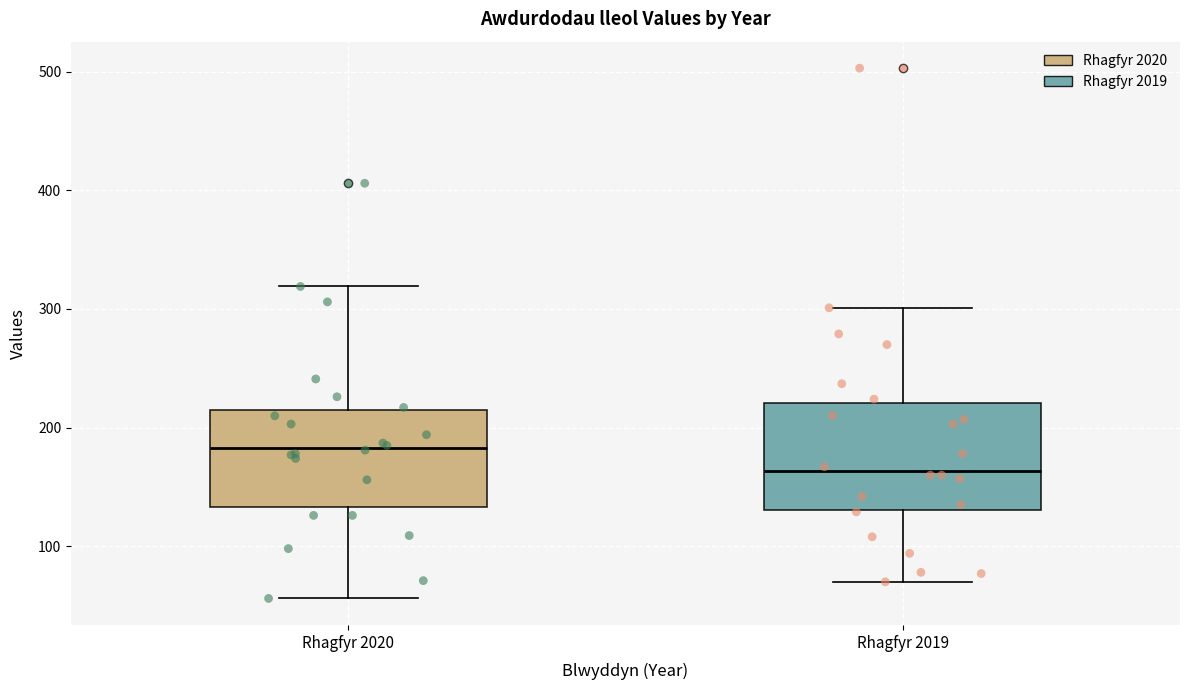

Where does the lower whisker of the box for Rhagfyr 2020 end on the y-axis? The values are not printed on the chart, so give them approximately, as read against the axis.

60